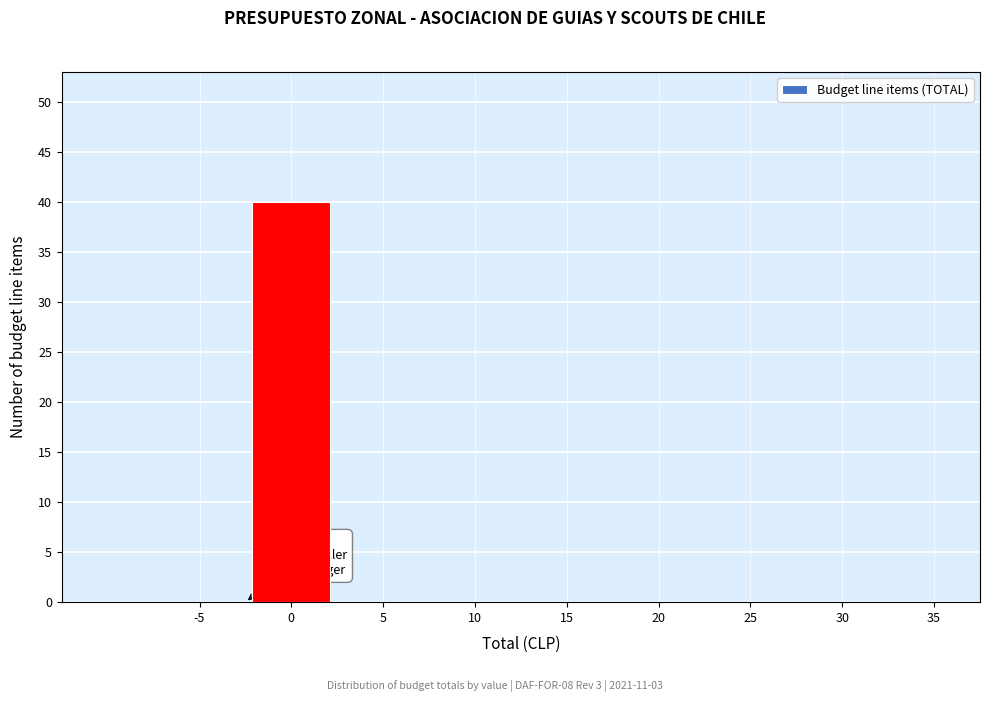

Reading left to right, what are all the values shown in this chart?

-5=0	0=40	5=0	10=0	15=0	20=0	25=0	30=0	35=0